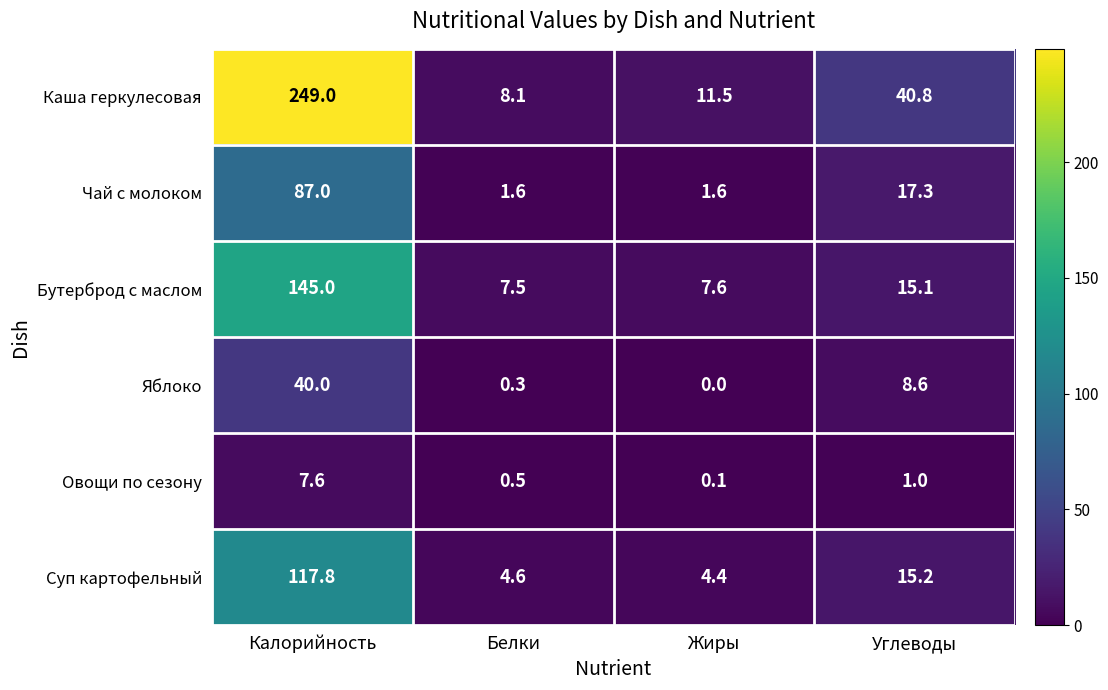

The Суп картофельный series shows 4.6 at Белки. True or false?

True